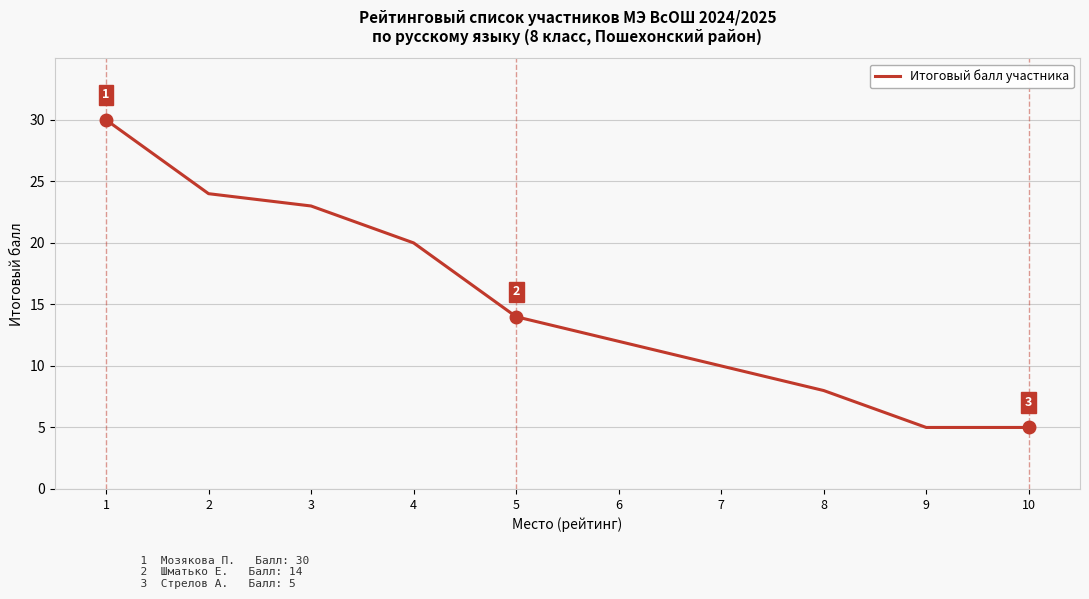

What is the smallest value displayed?

5